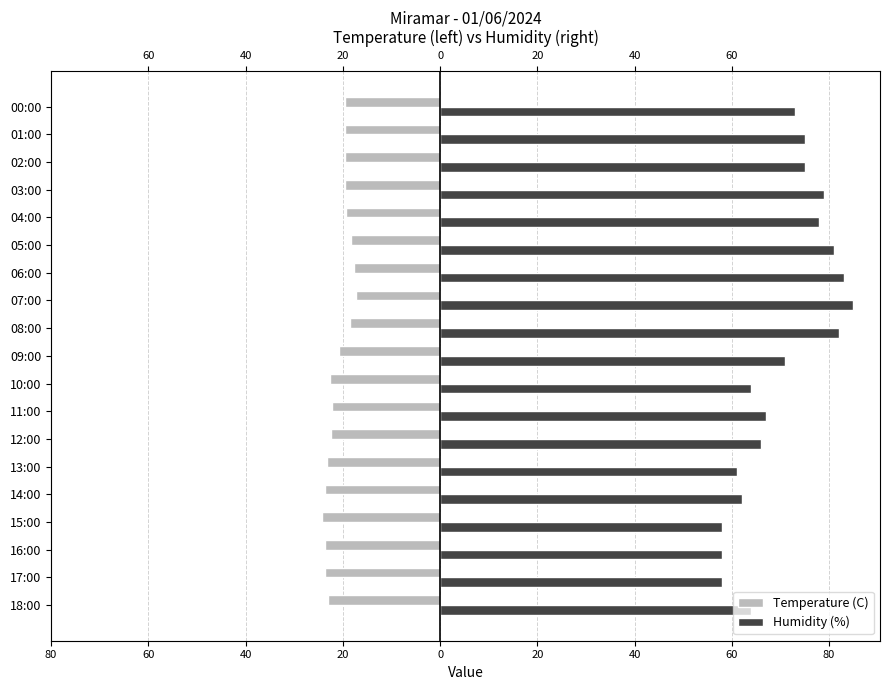

What is the label of the 8th bar from the right?

07:00